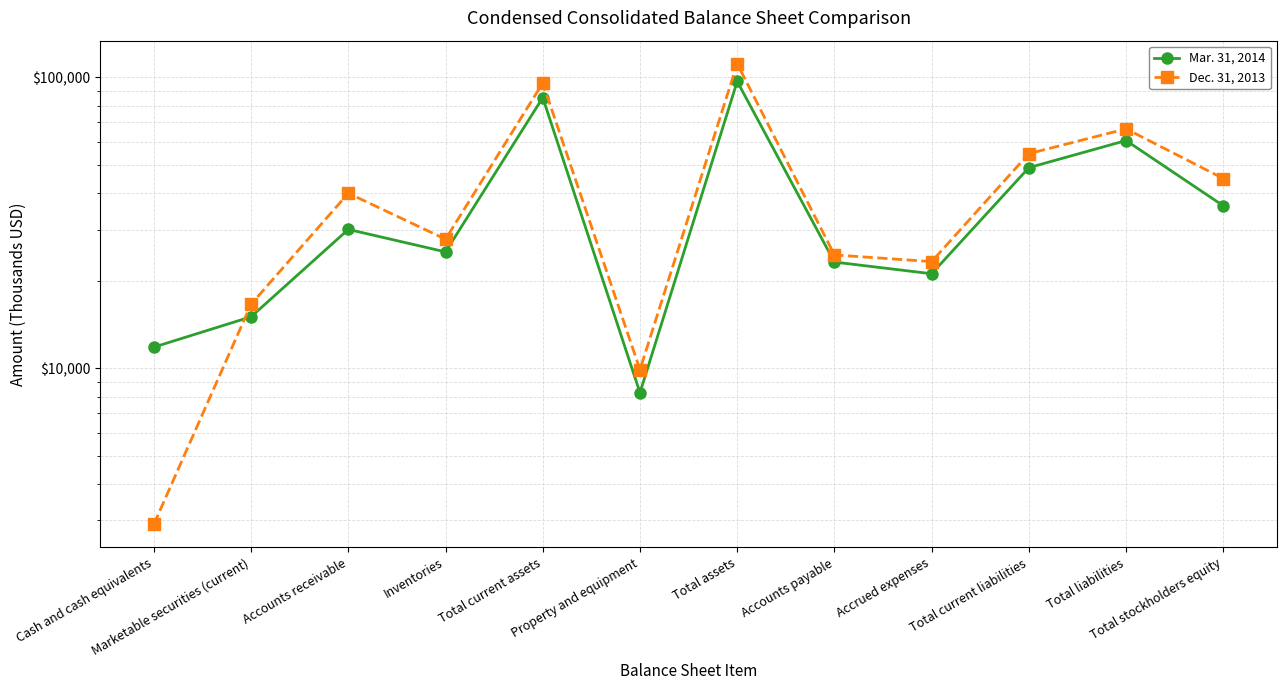

The value of Mar. 31, 2014 at Total liabilities is 29710. True or false?

False